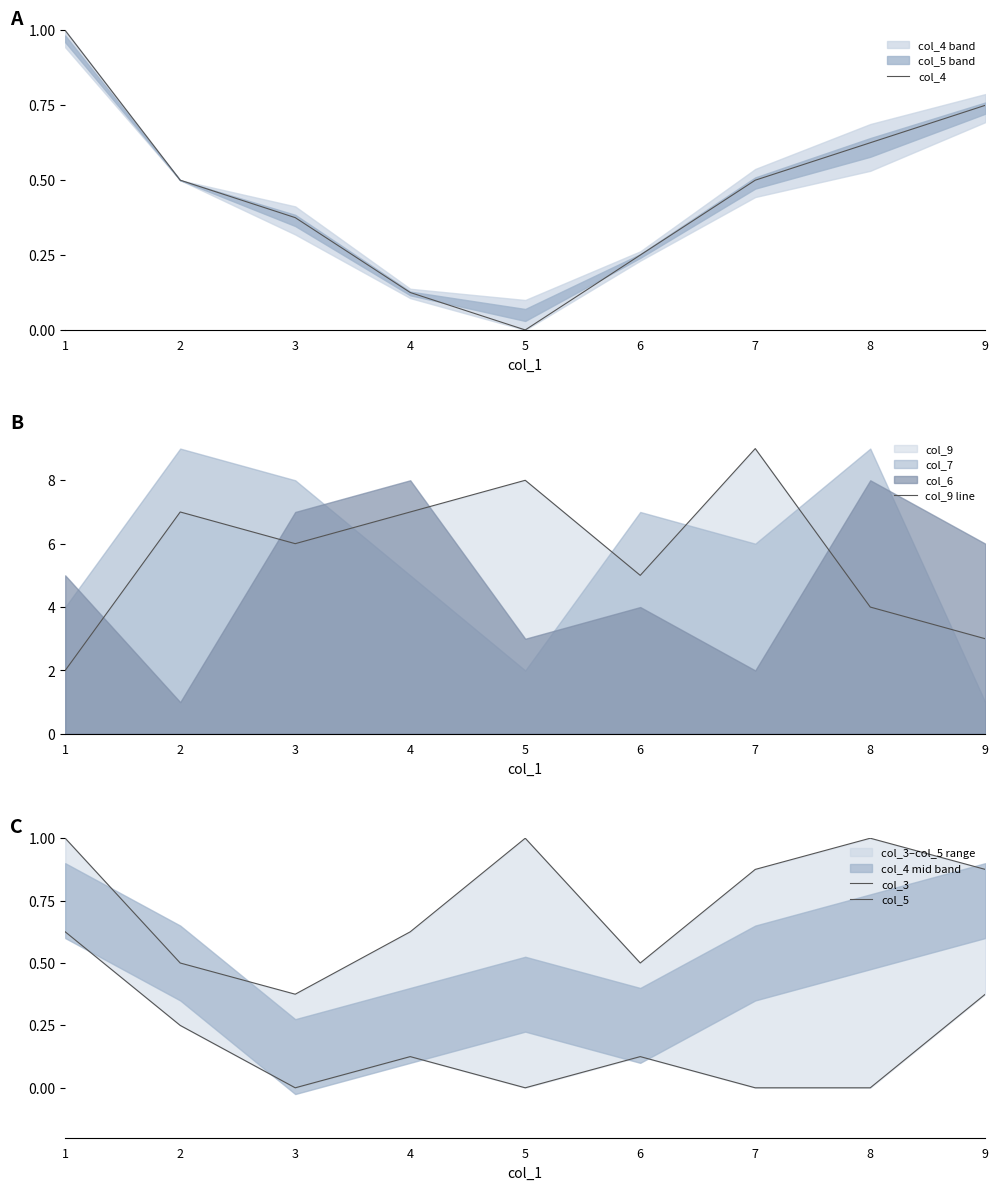

What is the sum of the col_5 values at 2 and 7?

1.4